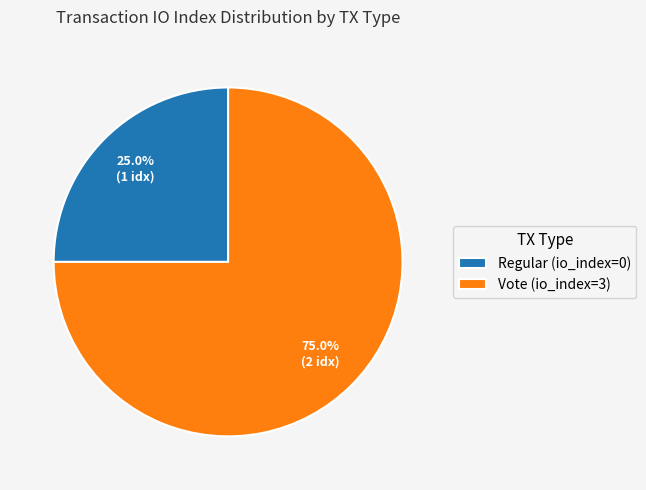

What is the largest slice in the pie chart?

Vote (io_index=3)